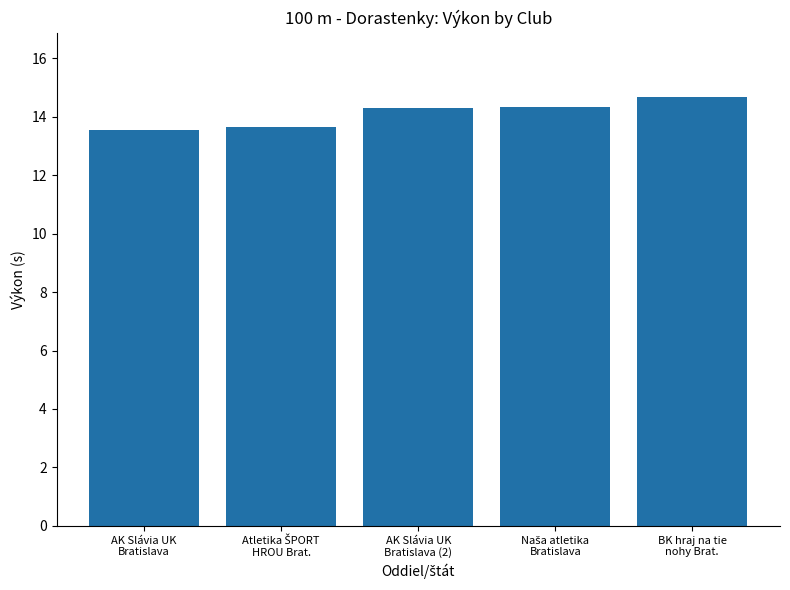

What is the smallest value displayed?

13.5